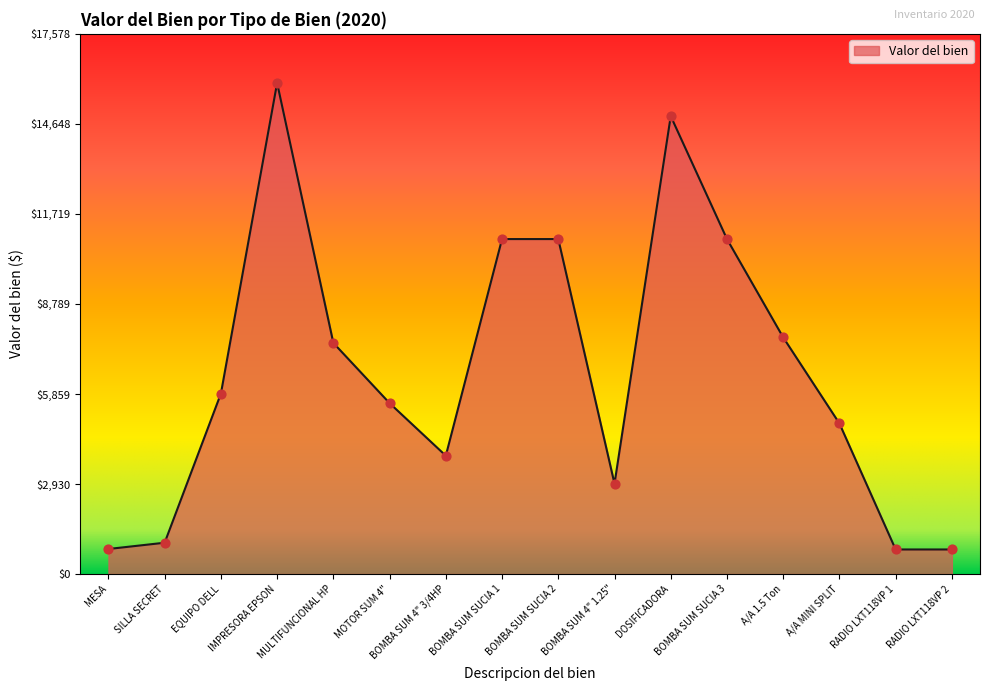

What is the ratio of the value at EQUIPO DELL to the value at RADIO LXT118VP 1?

7.3